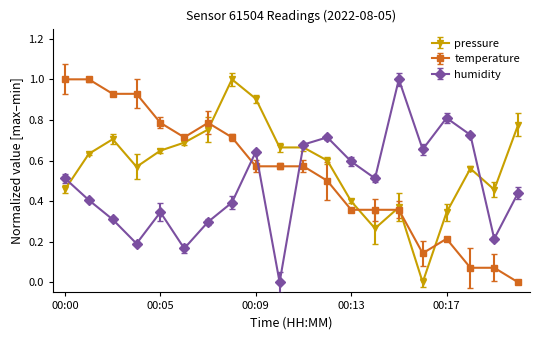

What is the value of the temperature point at the 1st from the left?

1.0